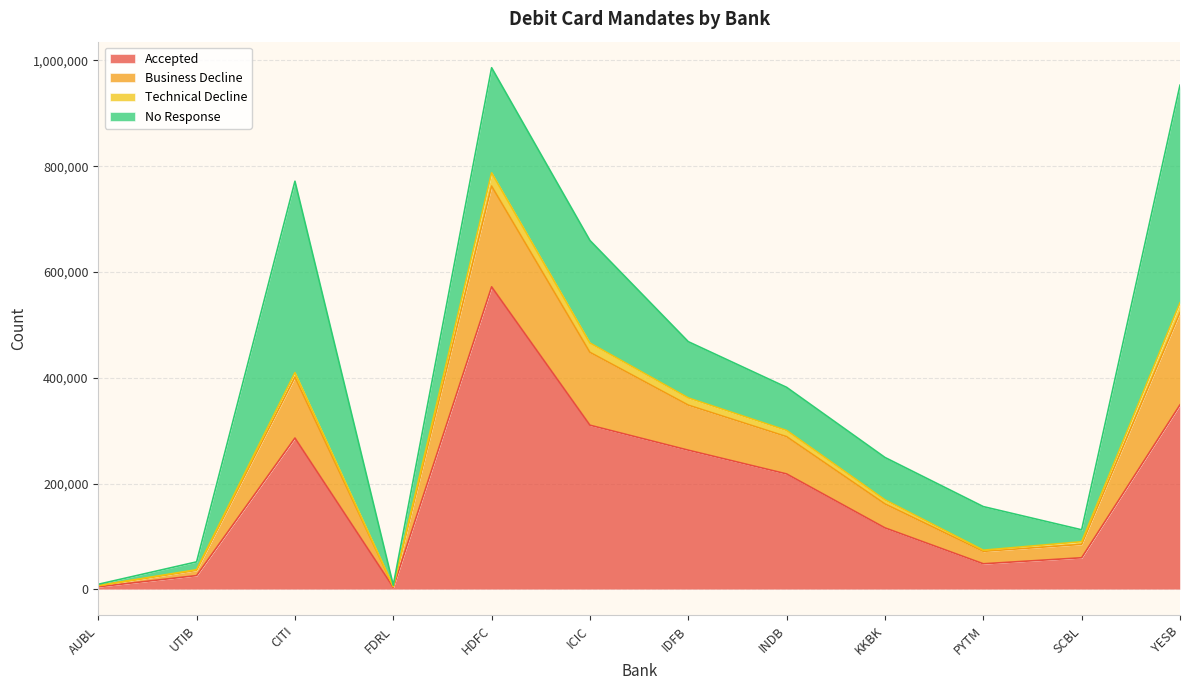

True or false: Technical Decline and Business Decline cross at least once.

False